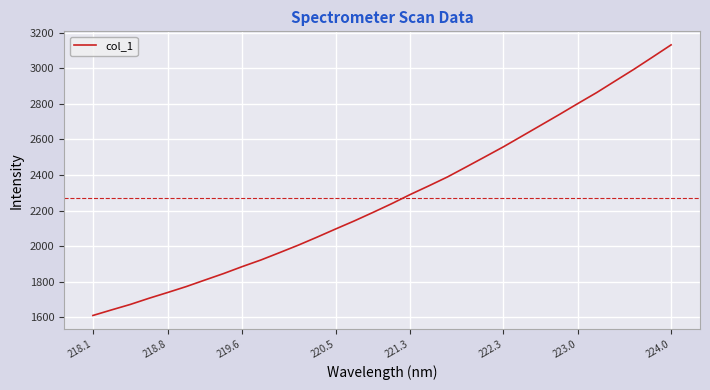

What is the minimum value shown in the chart?

1610.7